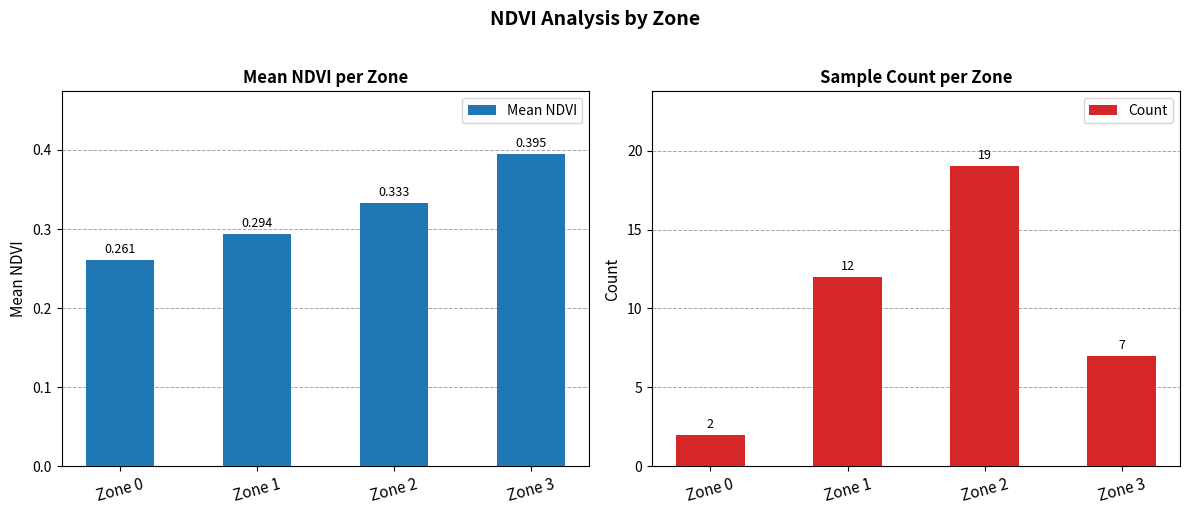

What is the highest value of the Mean NDVI series?

0.4